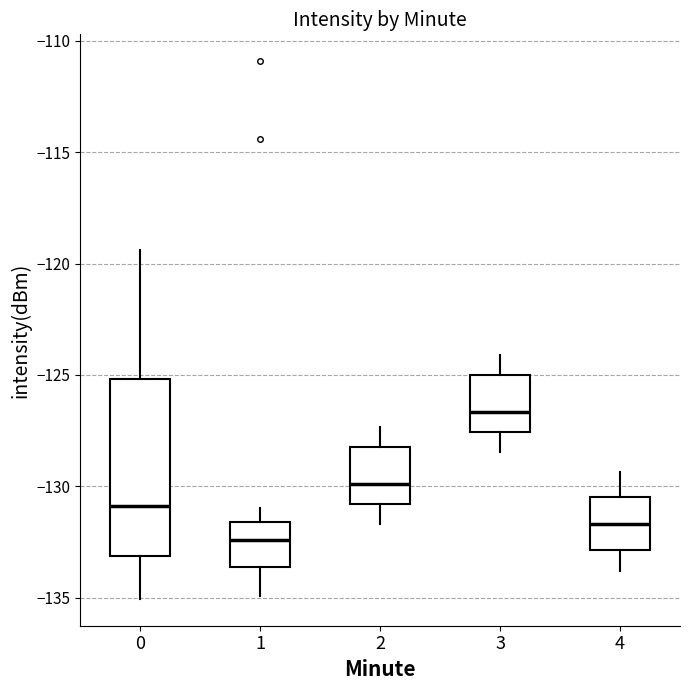

Which box is the tallest, from its lower edge to its upper edge?

0